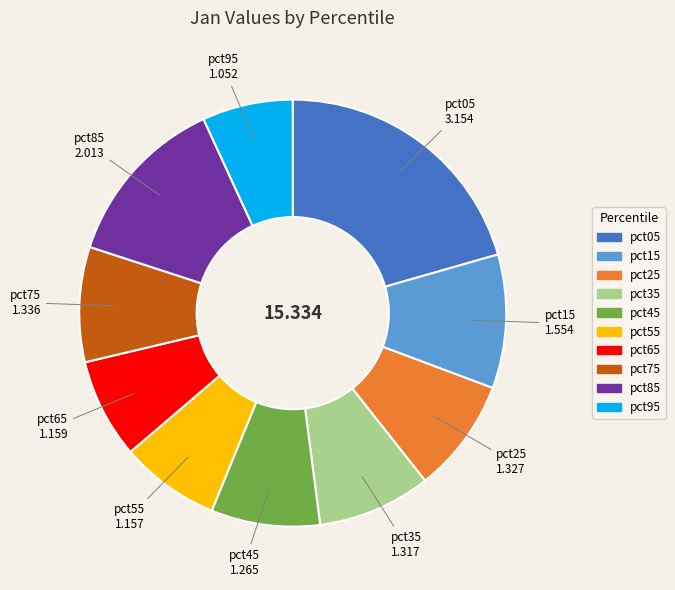

Do pct35 and pct75 together represent more than half of the pie?

No